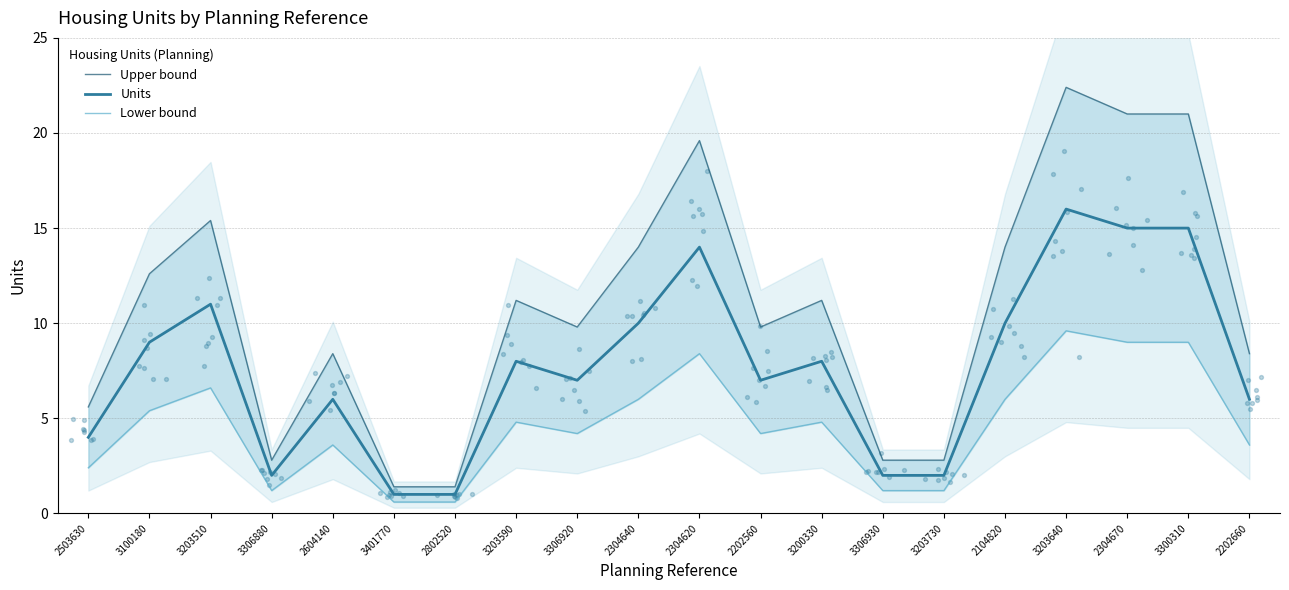

Is the value of Upper bound at 3203730 greater than the value of Units at 3300310?

No